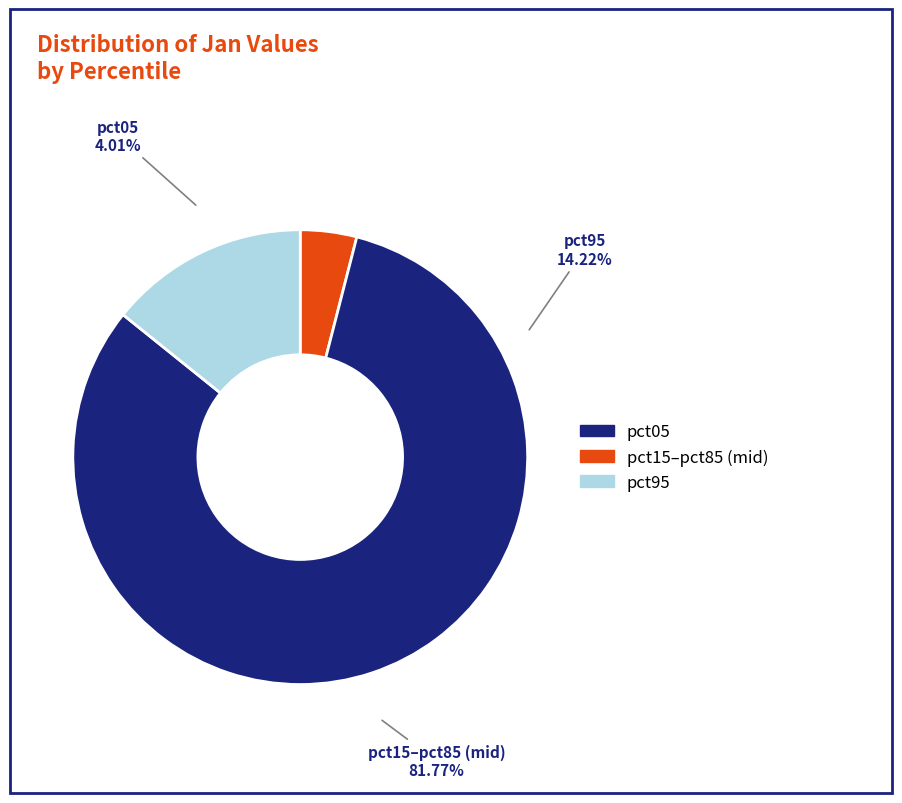

How much of the chart is everything except pct05?

96.0%